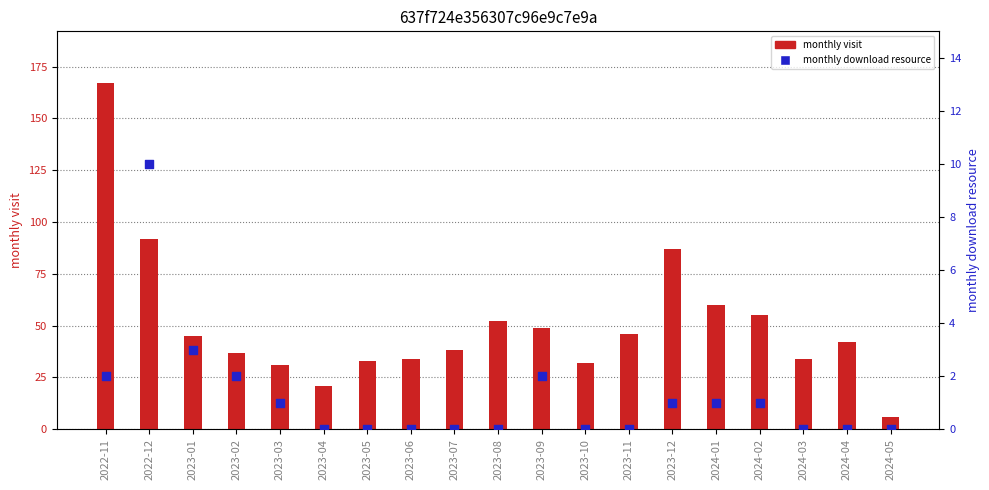

Which series has the widest spread of Y values?

monthly visit